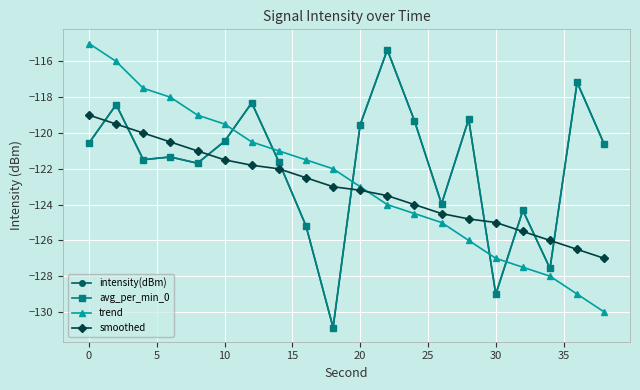

Is this an area chart (filled region under the line)?

No